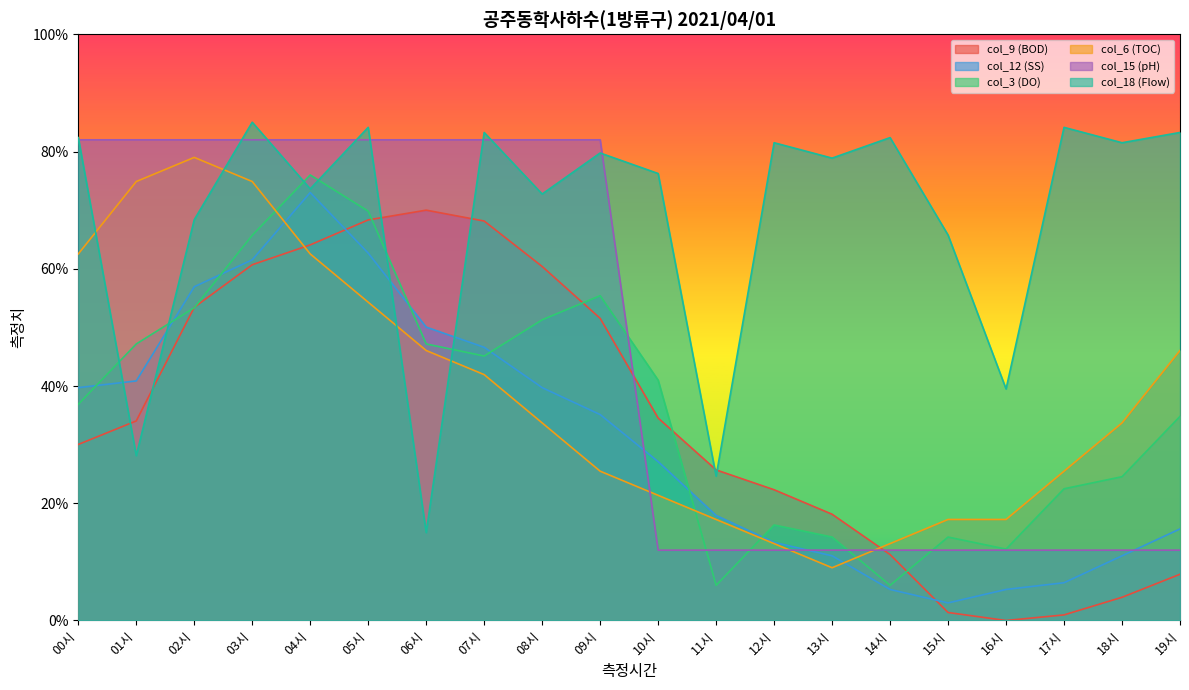

Which series ends up on top after the final intersection of col_6 (TOC) and col_9 (BOD)?

col_6 (TOC)